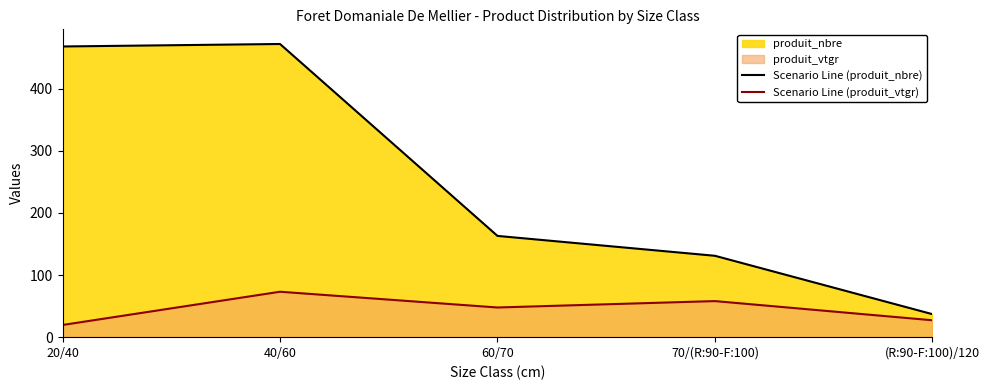

Which category has the lowest value in the Scenario Line (produit_nbre) series?

(R:90-F:100)/120